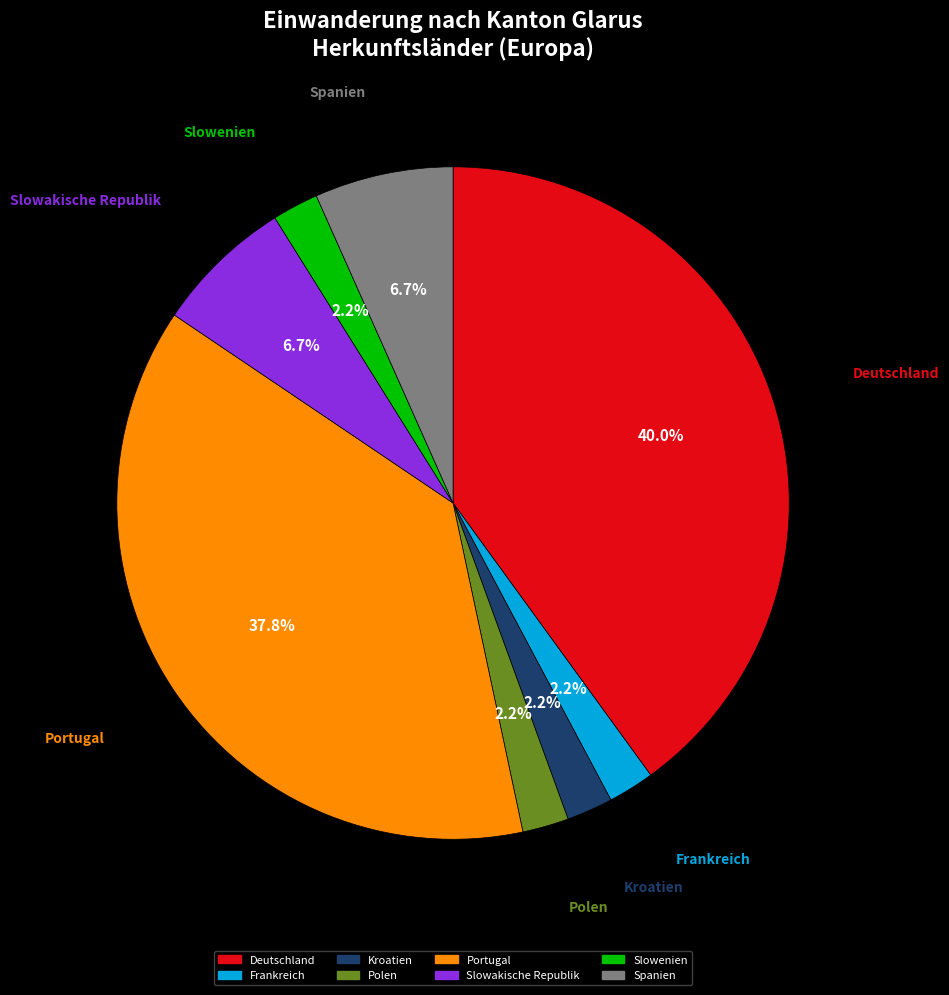

Is there a majority slice in this chart?

No